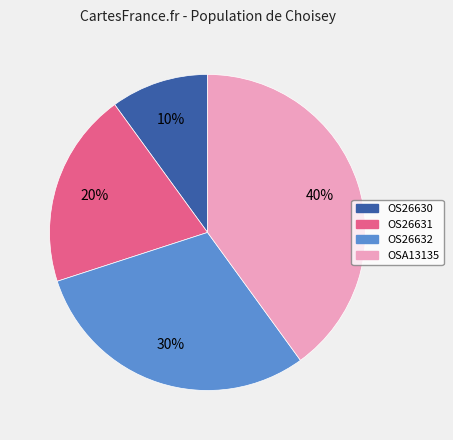

Combined, do OS26632 and OS26630 account for over 50%?

No